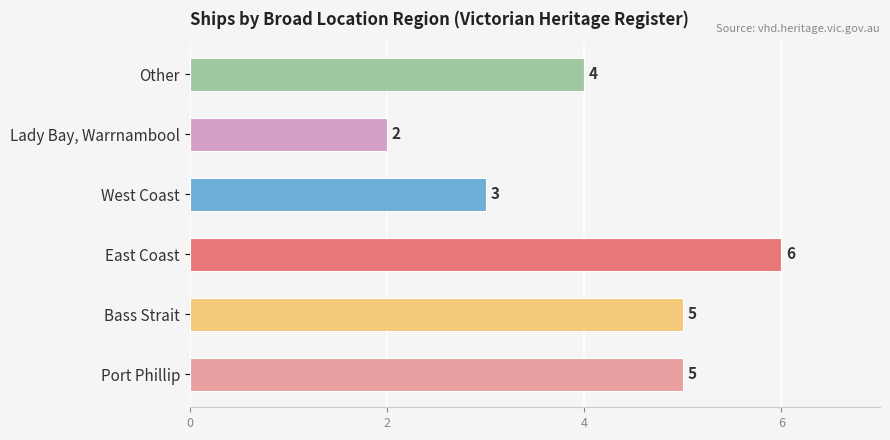

Reading top to bottom, what are all the values shown in this chart?

4	2	3	6	5	5